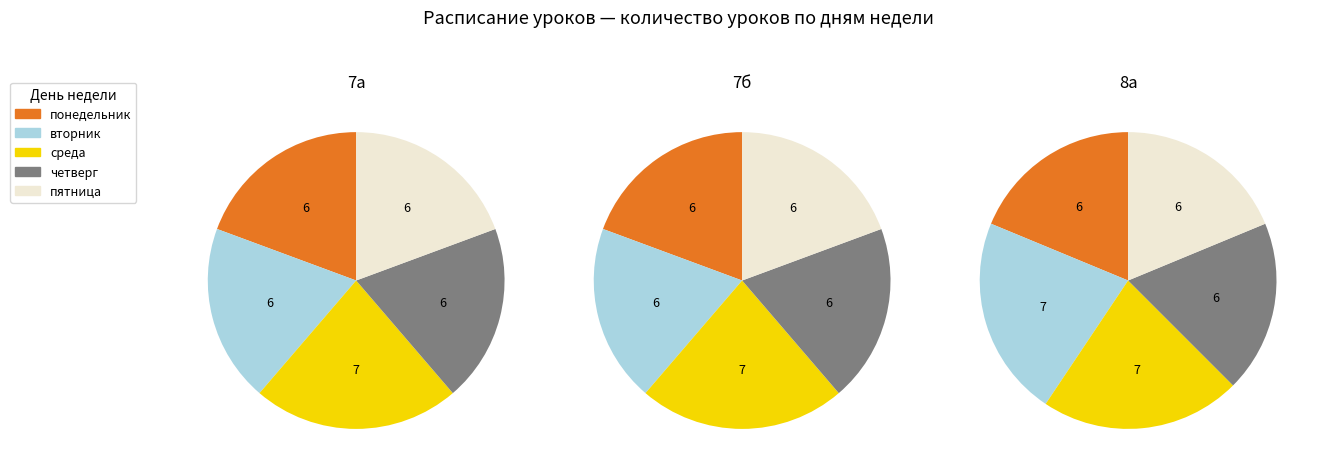

How many segments does this pie chart have?

5